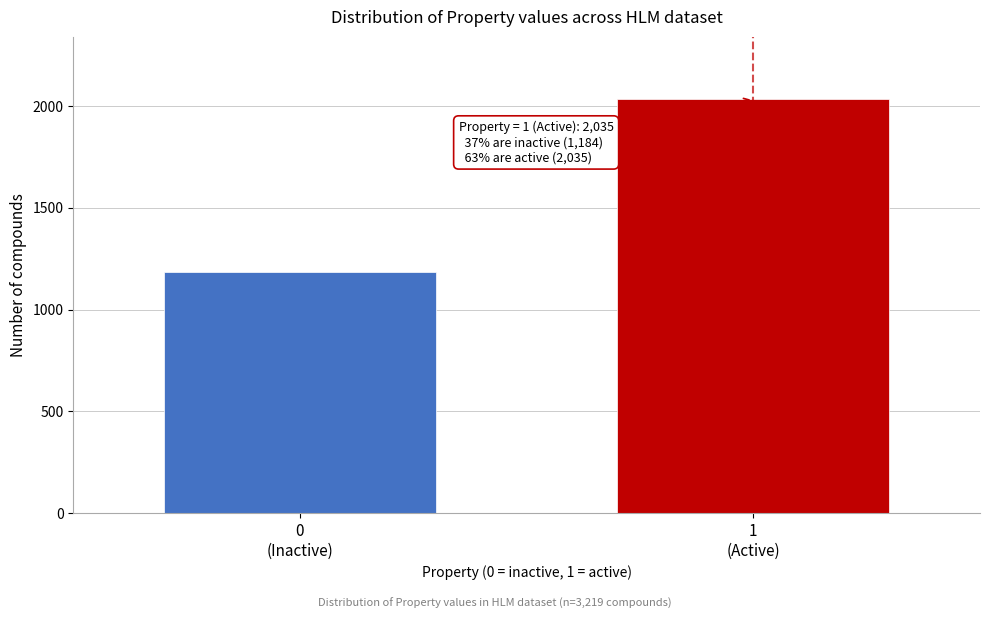

Reading left to right, list all the values displayed in this chart.

1184	2035